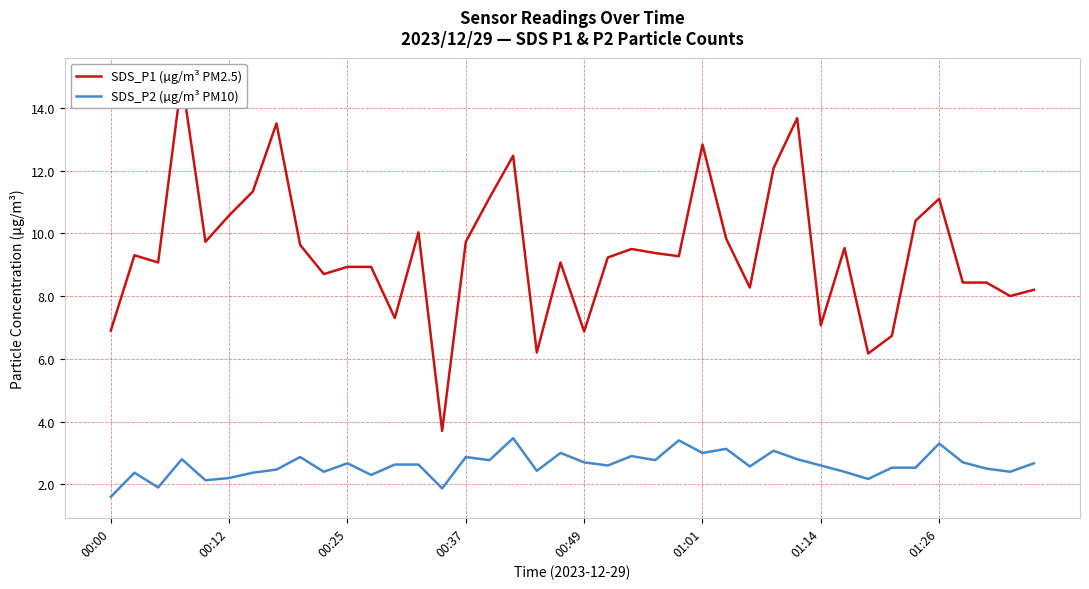

Does the chart display data point markers on the line(s)?

No